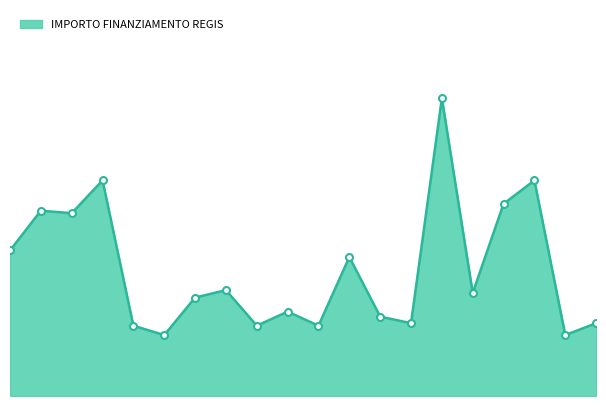

List the labels in order of value, largest first.

MOTTA VISCONTI, MONTEGRINO VALTRAVAGLIA, PIETRA DE GIORGI, ROCCA DE GIORGI, RODIGO, PESCHIERA BORROMEO, POGGIO RUSCO, TREVIOLO, GOITO, OLEVANO DI LOMELLINA, RODERO, SABBIONETA, MORBEGNO, OLGIATE OLONA, URGNANO, CALVAGESE DELLA RIVIERA, REDONDESCO, RONCOLA, OLIVETO LARIO, PARONA